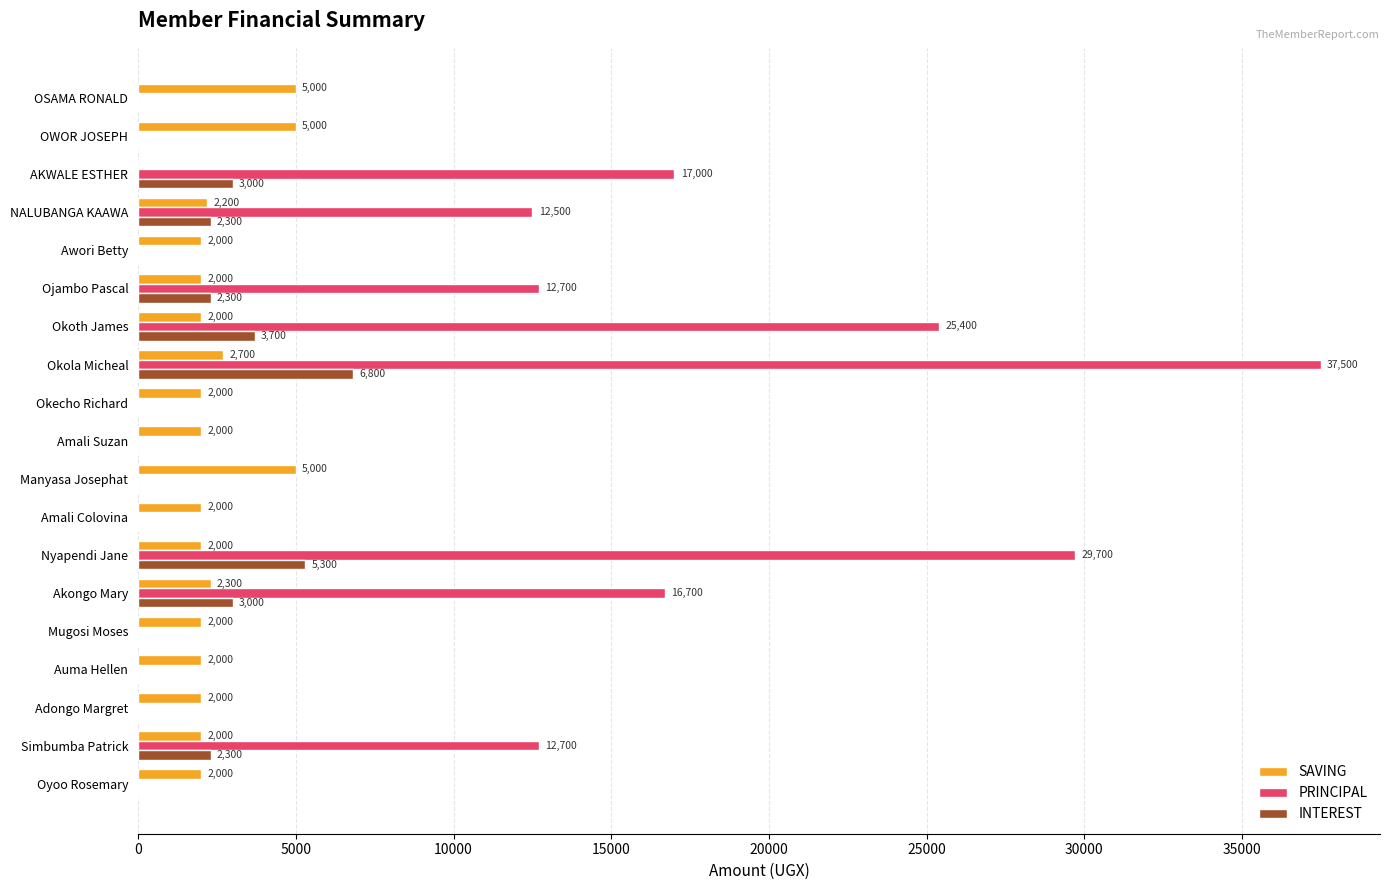

Is the value of INTEREST at Ojambo Pascal greater than the value of SAVING at Adongo Margret?

Yes